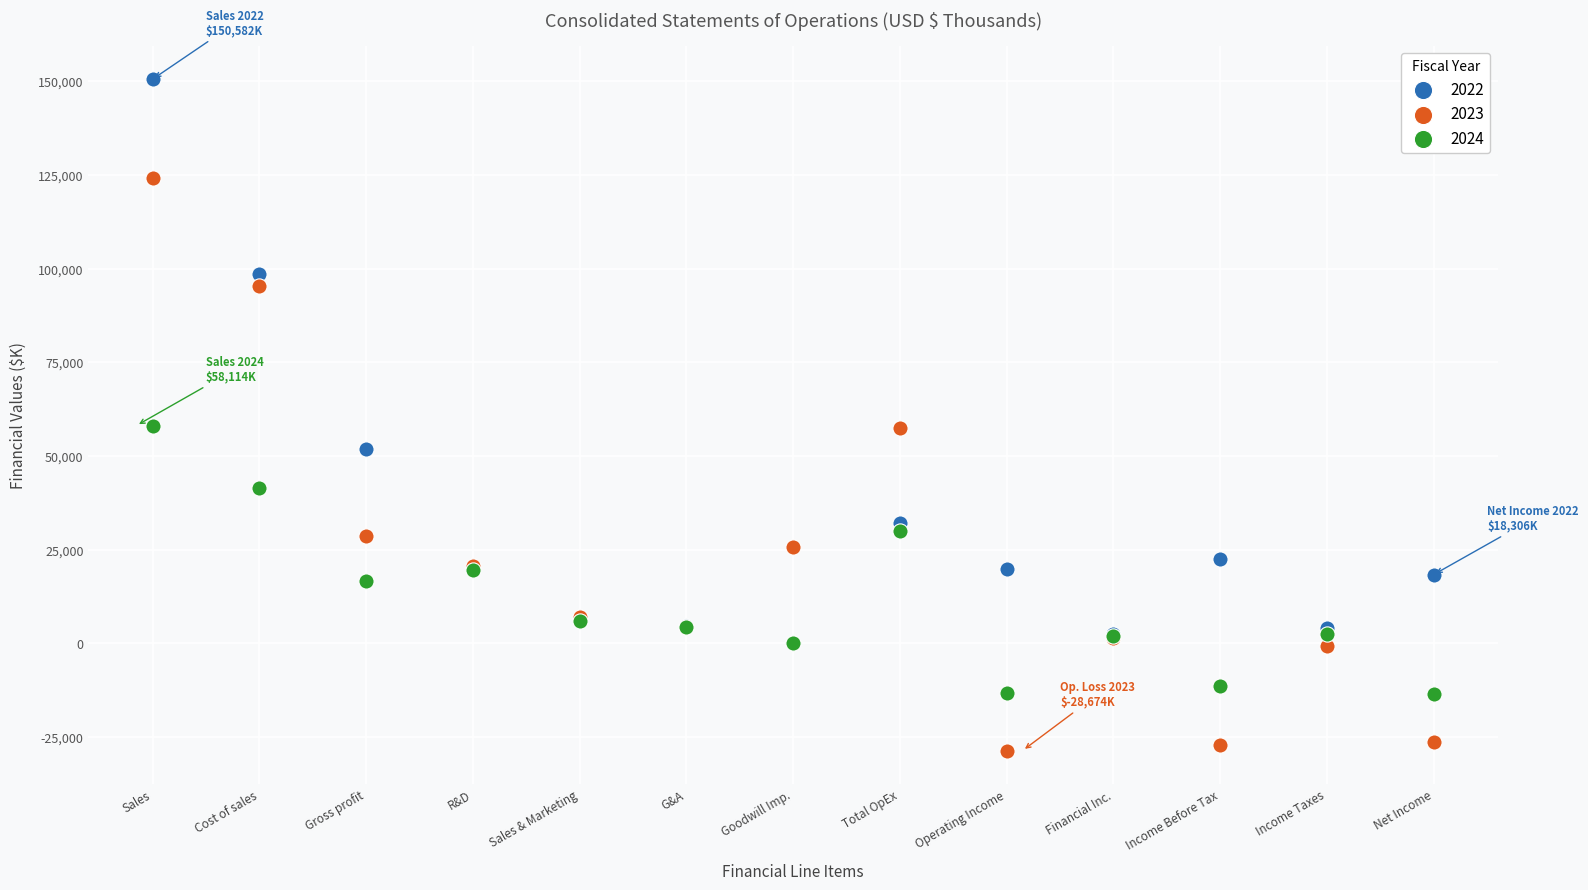

Which series contains the highest Y value?

2022